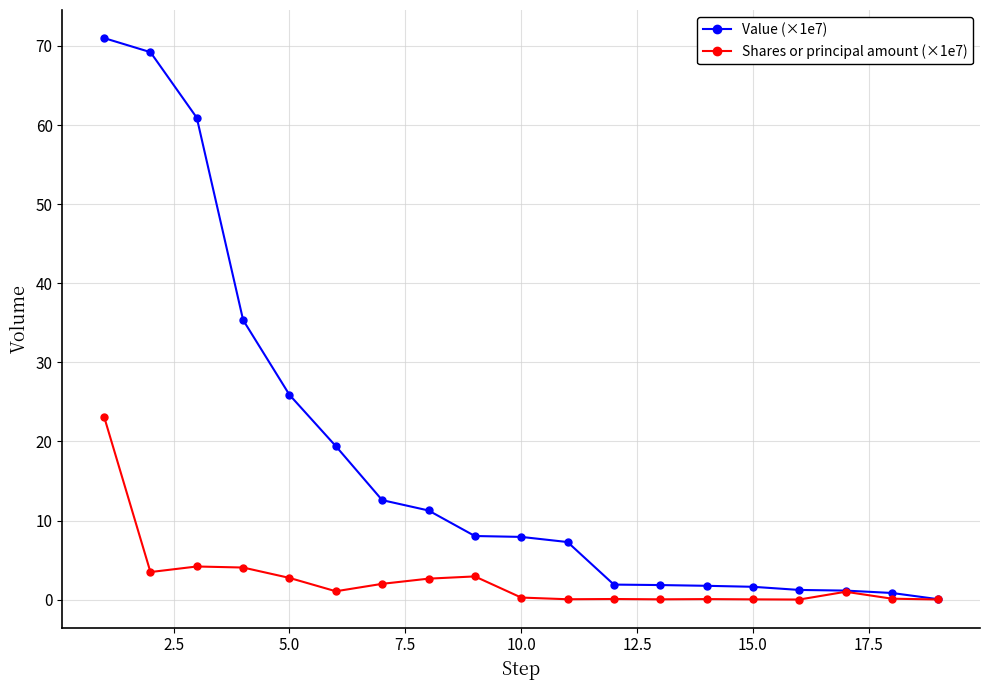

Which series has the largest range (max minus min)?

Value (×1e7)